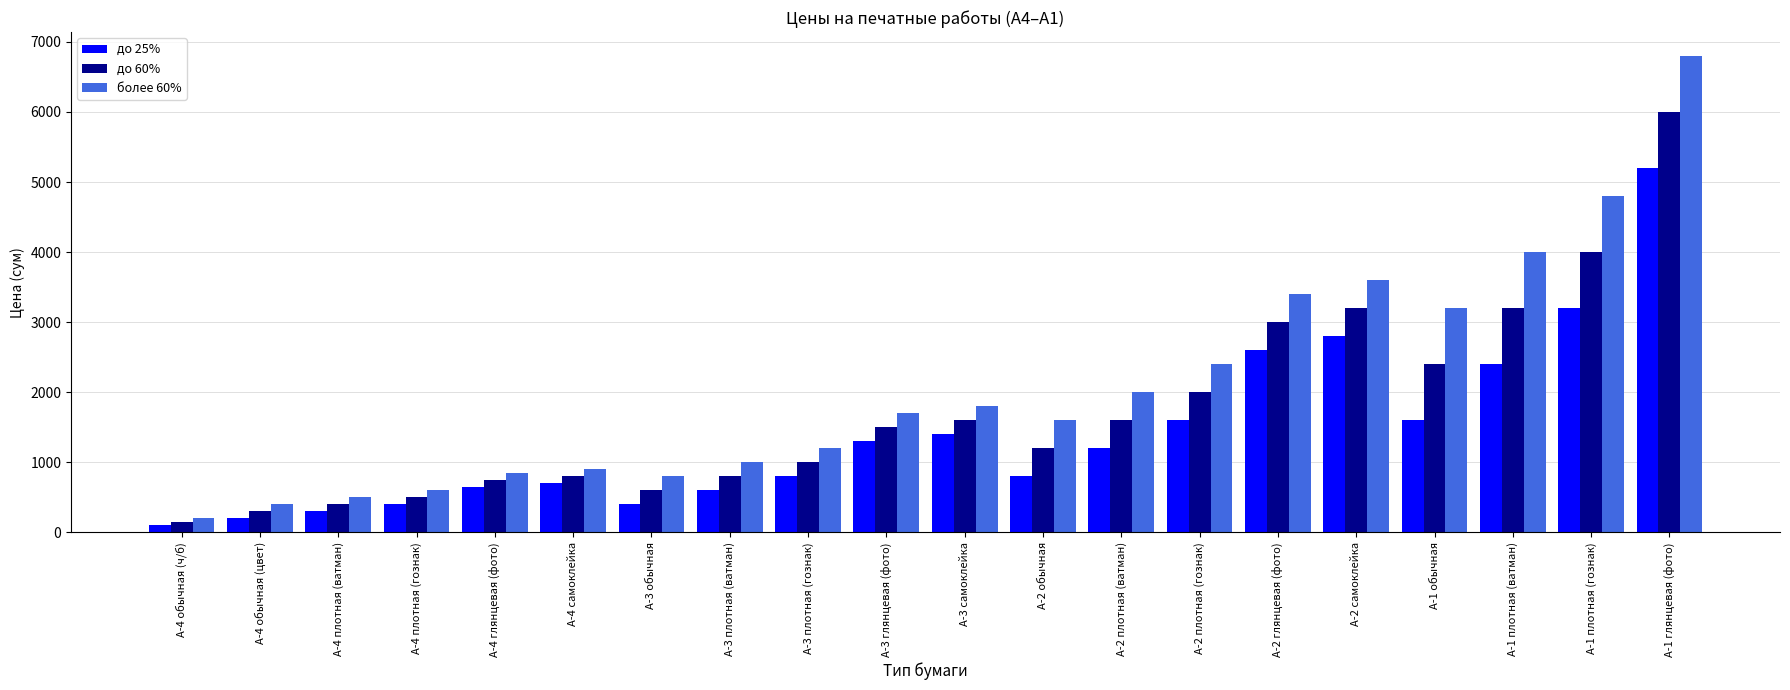

What is the label of the 1st bar from the left?

А-4 обычная (ч/б)